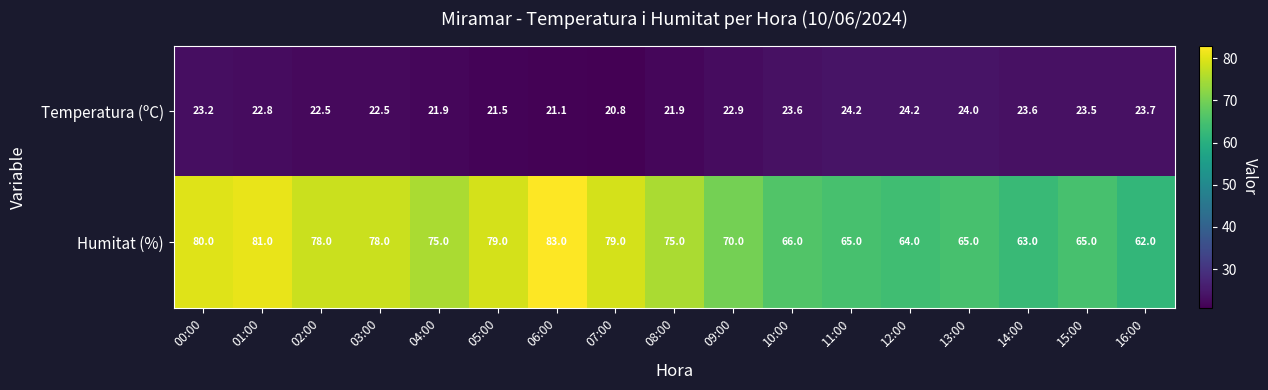

At how many categories does at least one series exceed 24?

17